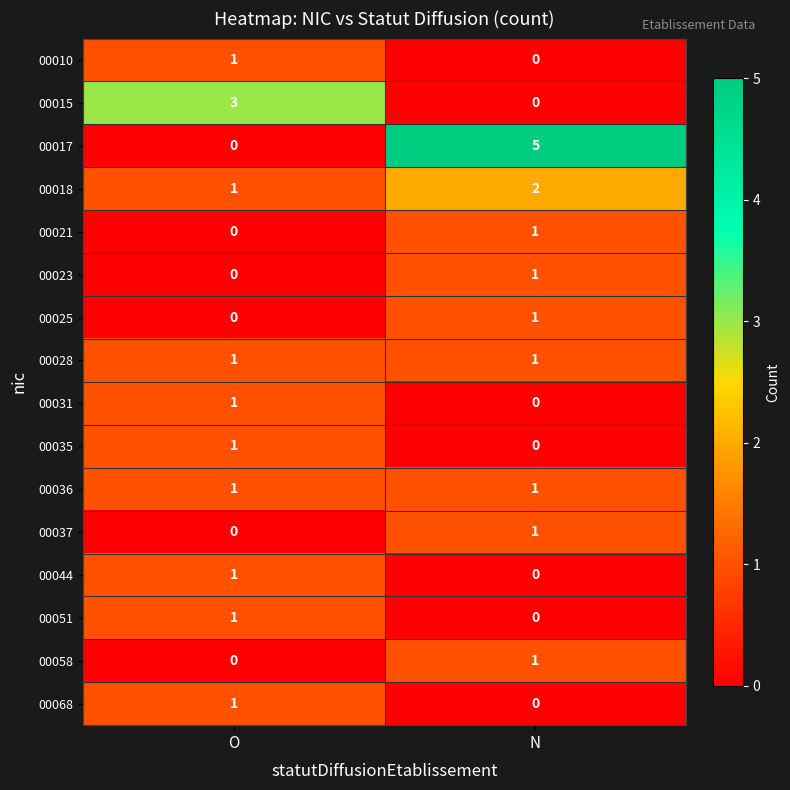

The 00018 series shows 1 at O. True or false?

True